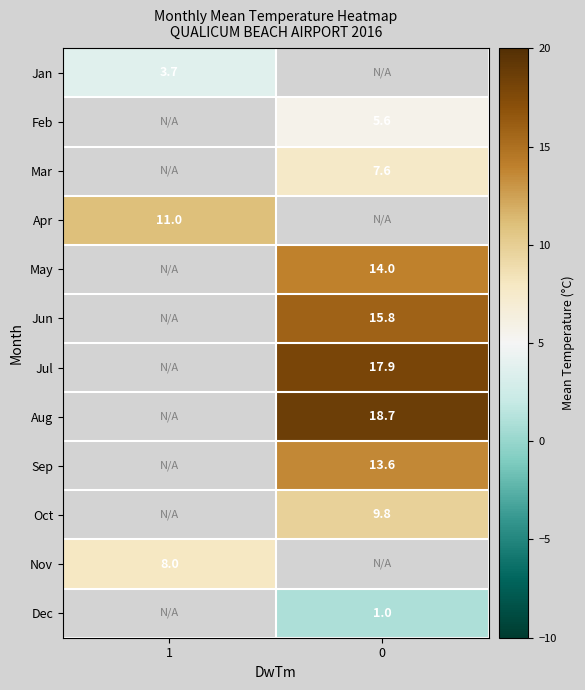

True or false: Oct has a value of 9.8 at 0.

True